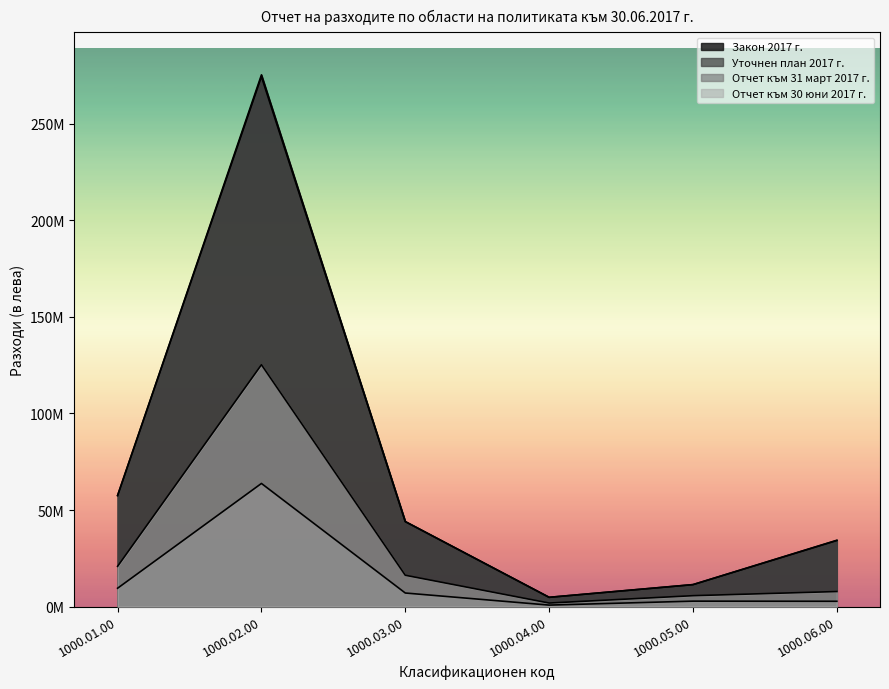

The Закон 2017 г. series shows 7721703 at 1000.05.00. True or false?

False